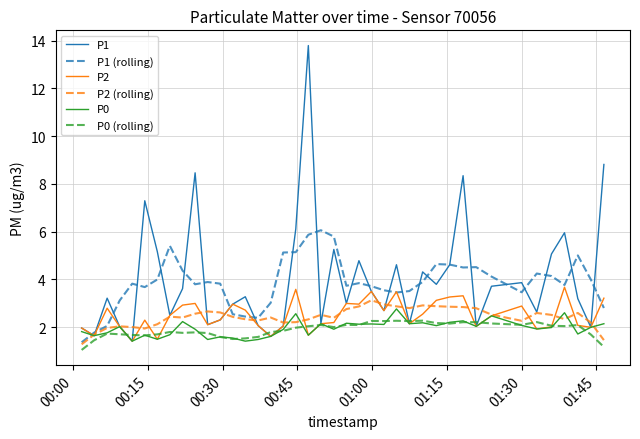

Which series has the largest range (max minus min)?

P1